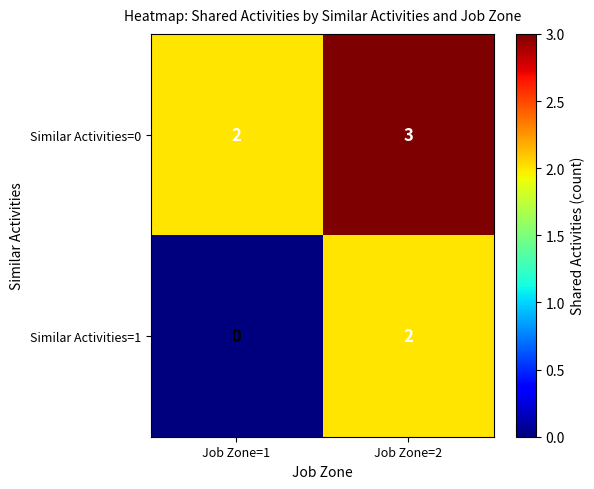

At which category is the sum across all series the highest?

Job Zone=2